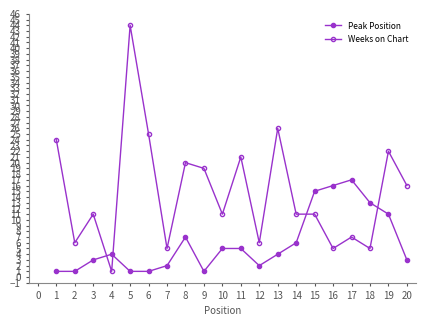

In Peak Position, how many points are higher than both neighbors (excluding endpoints)?

3